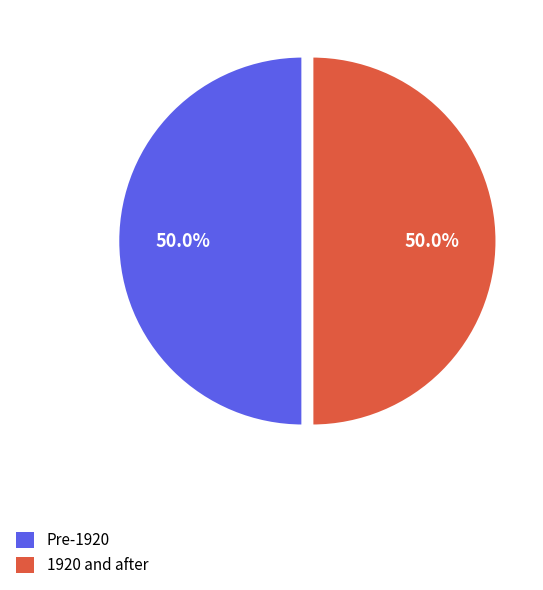

What percentage do Pre-1920 and 1920 and after together represent?

100.0%